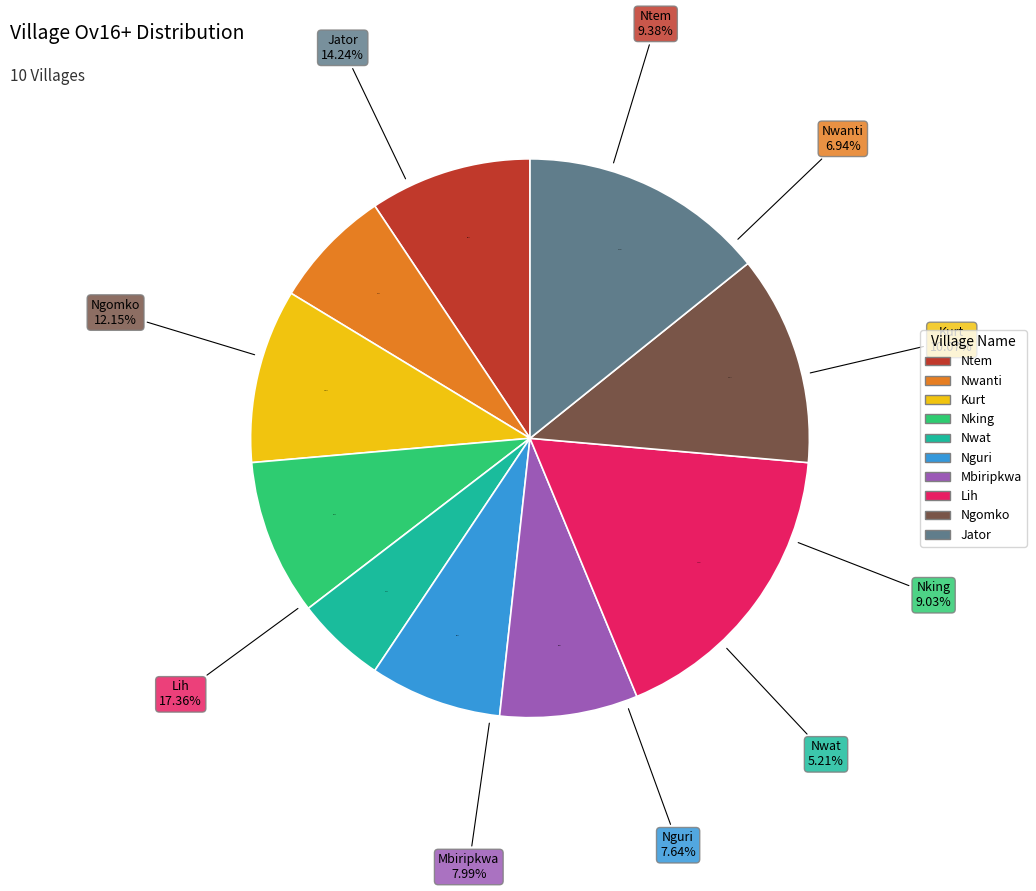

True or false: Nking accounts for 18% of the total.

False